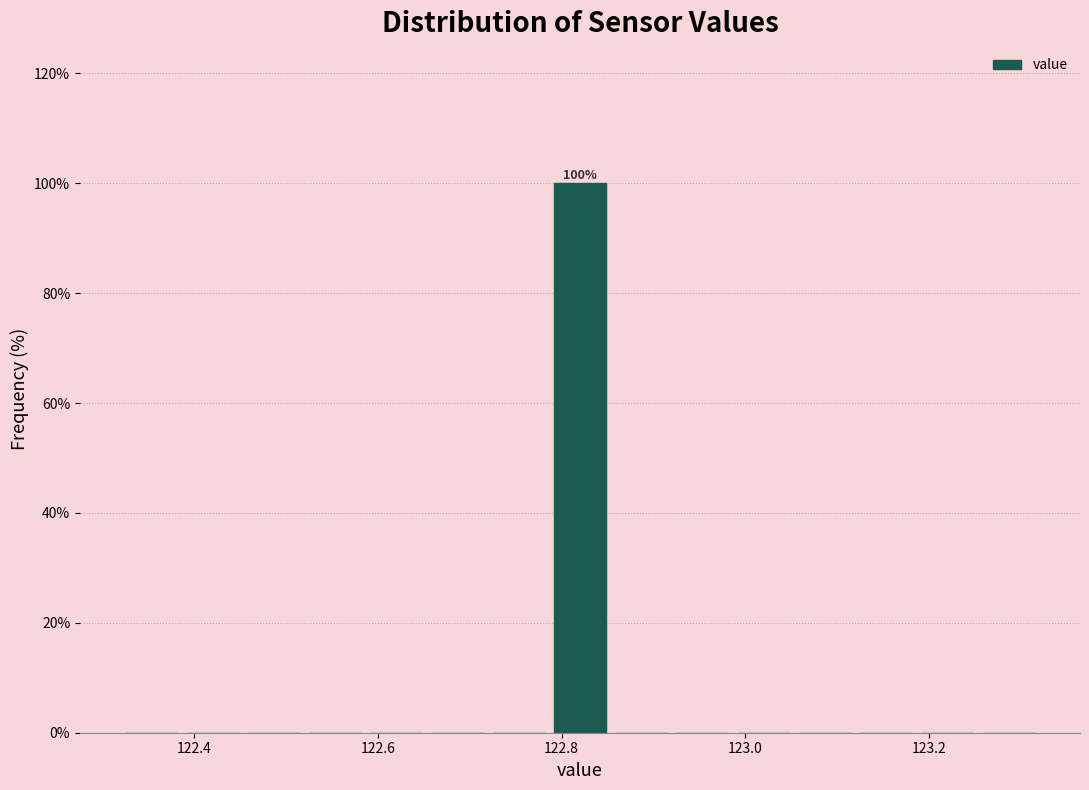

Around what value on the x-axis is the tallest bar? Give the approximate position of its centre, as read against the axis.

122.82